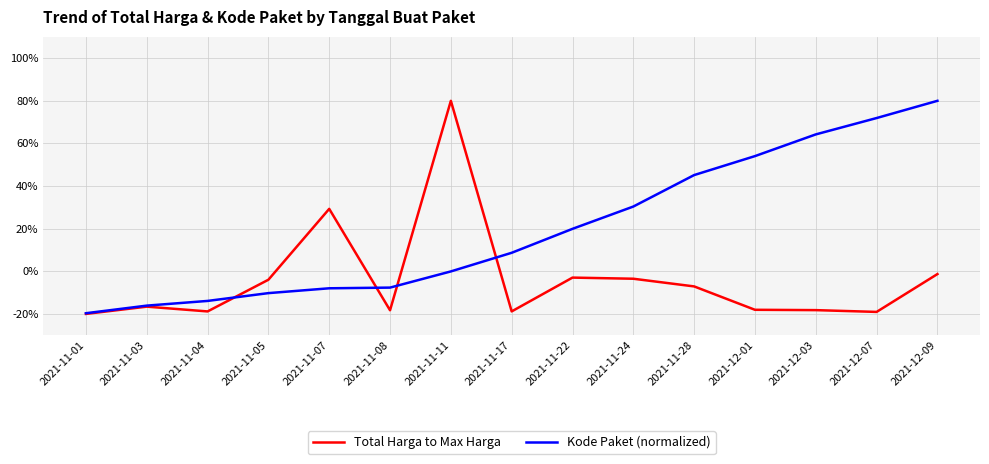

Between 2021-11-01 and 2021-12-09, which series saw the biggest shift?

Kode Paket (normalized)